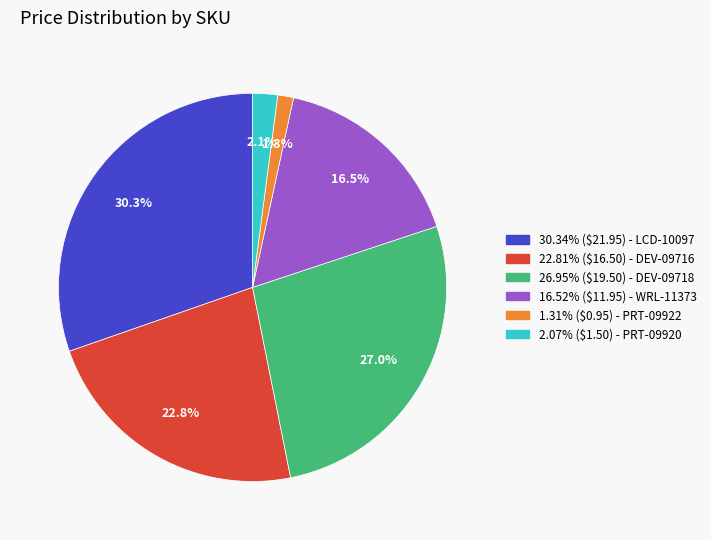

Which category has the biggest portion of the pie?

LCD-10097